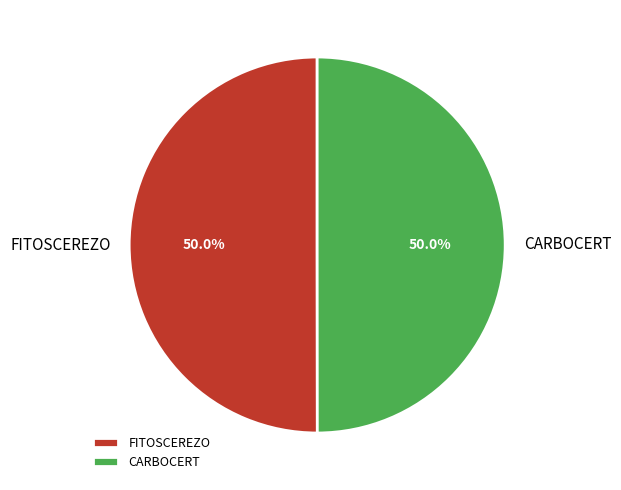

Approximately how many times larger is the value at CARBOCERT compared to FITOSCEREZO?

1.0